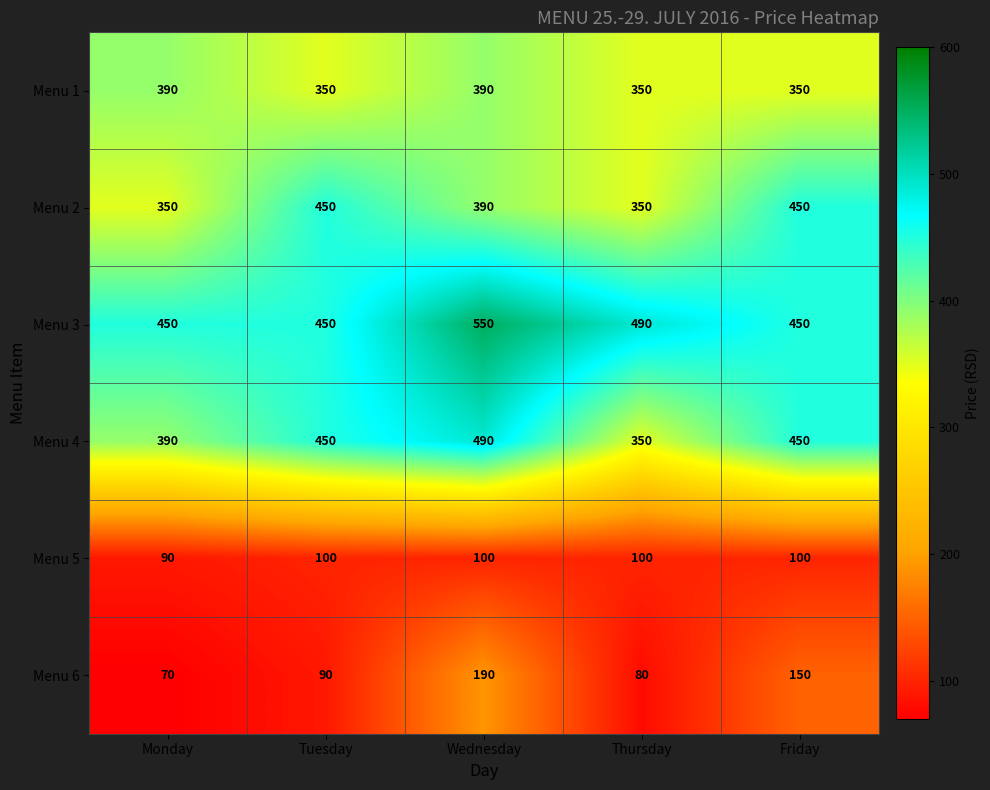

What is the difference between the highest and lowest values at Monday?

380